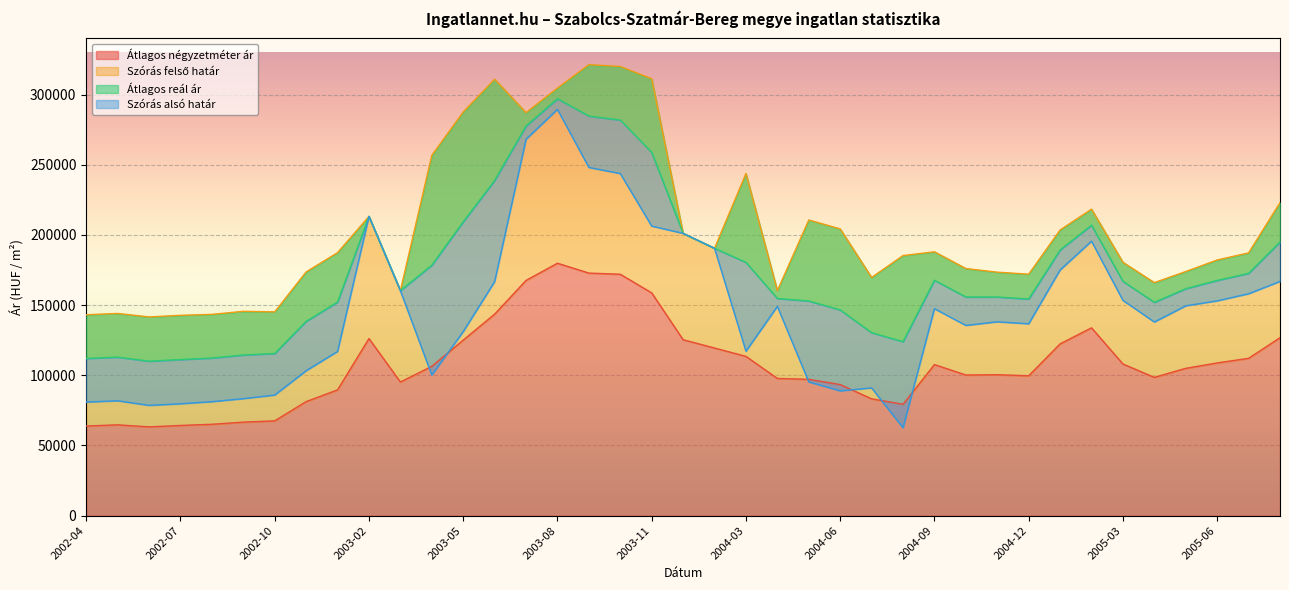

At which label does Átlagos reál ár first exceed 161705?

2003-02